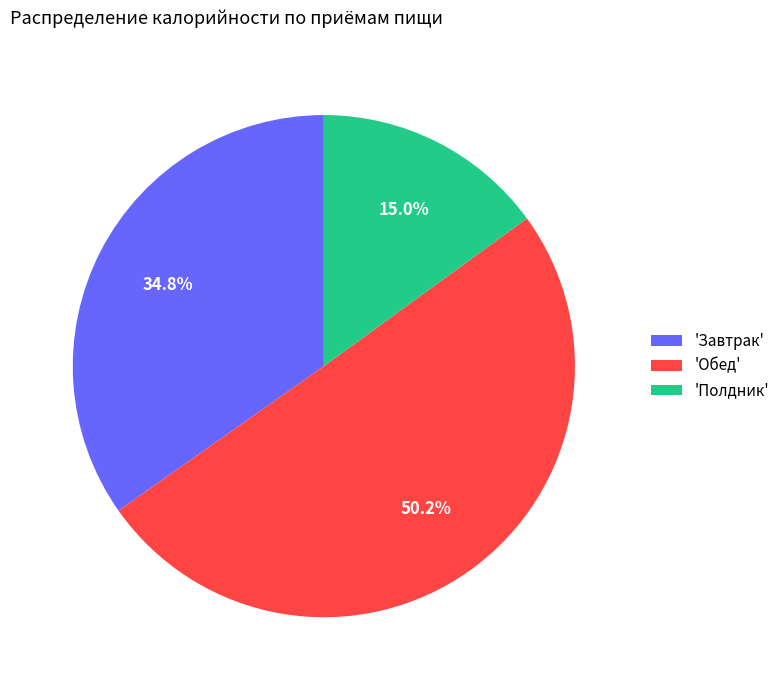

What is the ratio of the value at 'Полдник' to the value at 'Завтрак'?

0.4